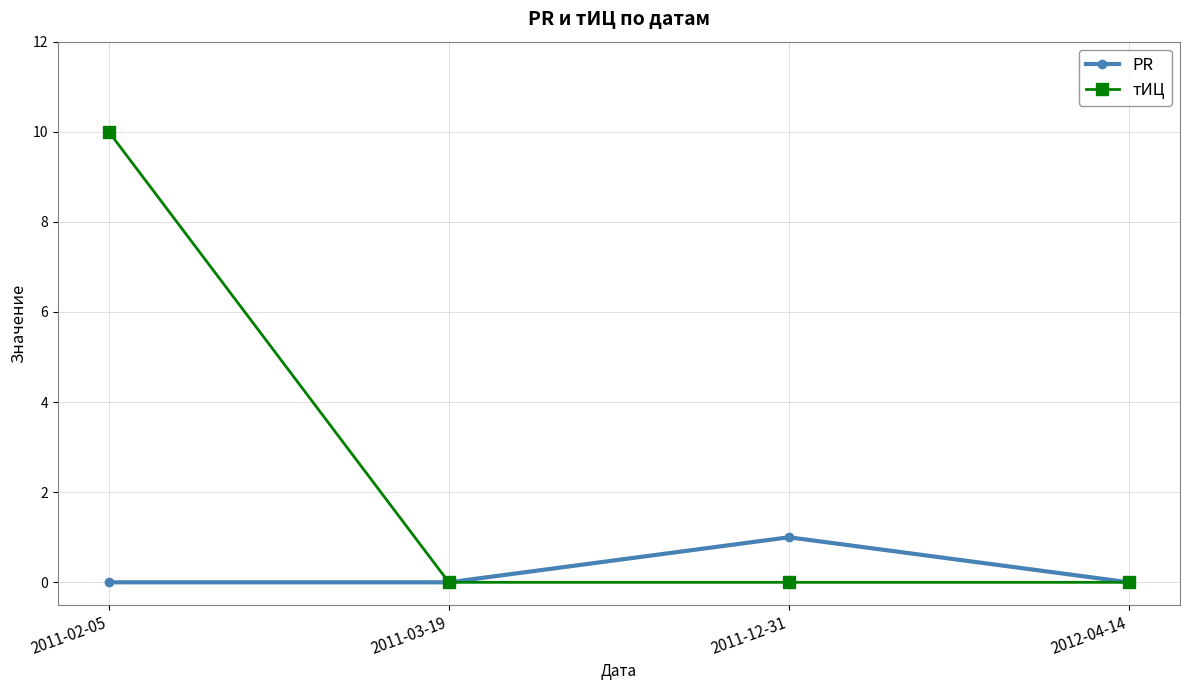

True or false: PR has a value of 0 at 2011-03-19.

True